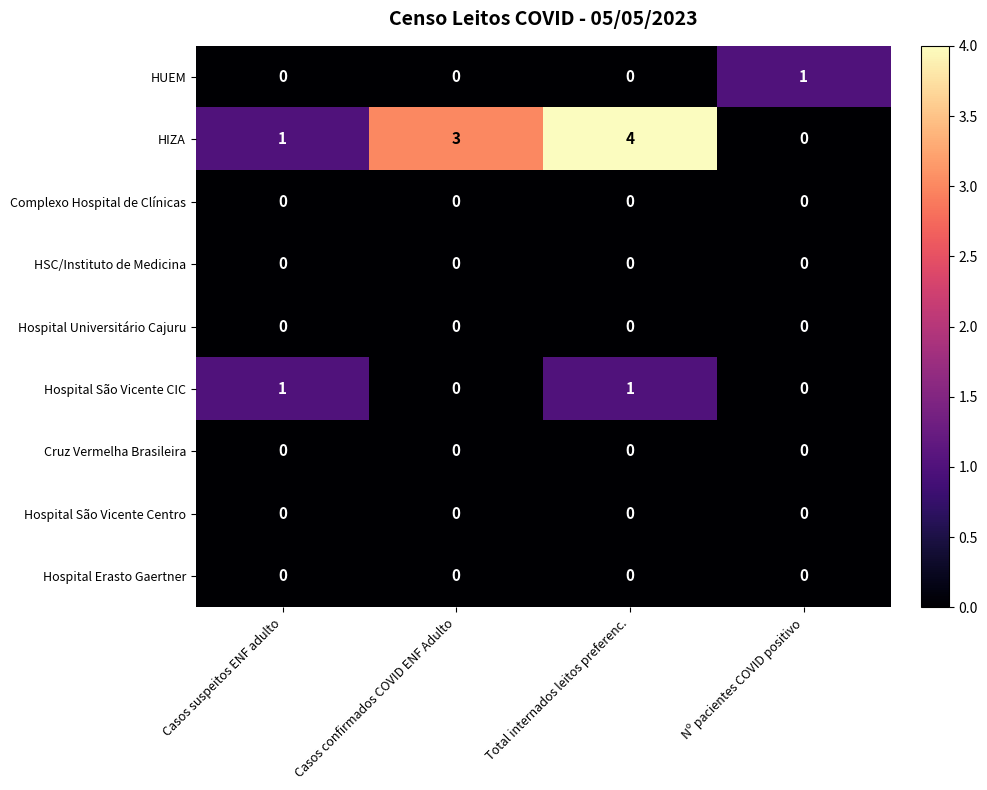

The value of Hospital São Vicente Centro at Total internados leitos preferenc. is 0. True or false?

True